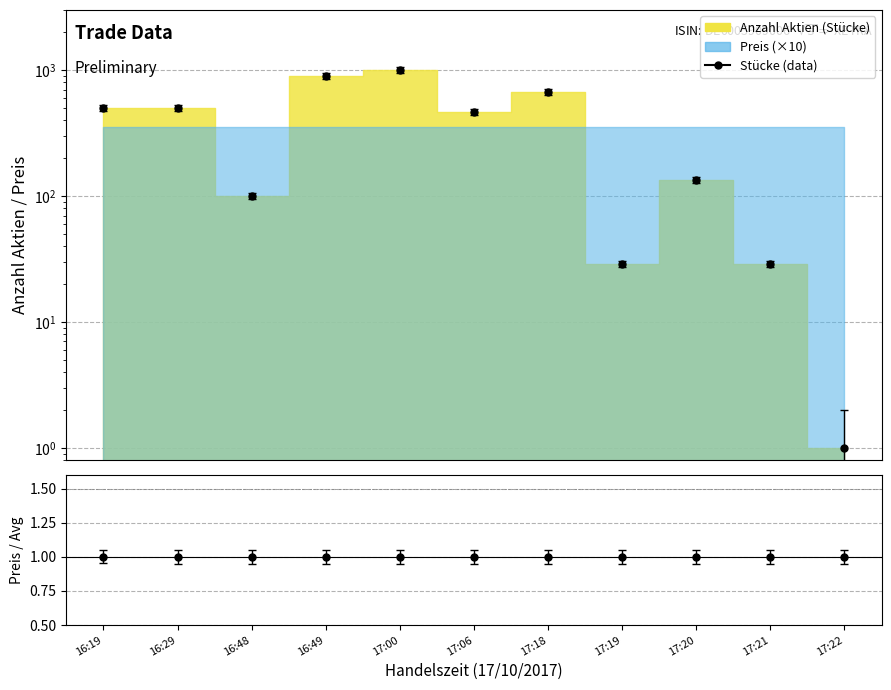

What is the label of the 7th point from the left?

17:18